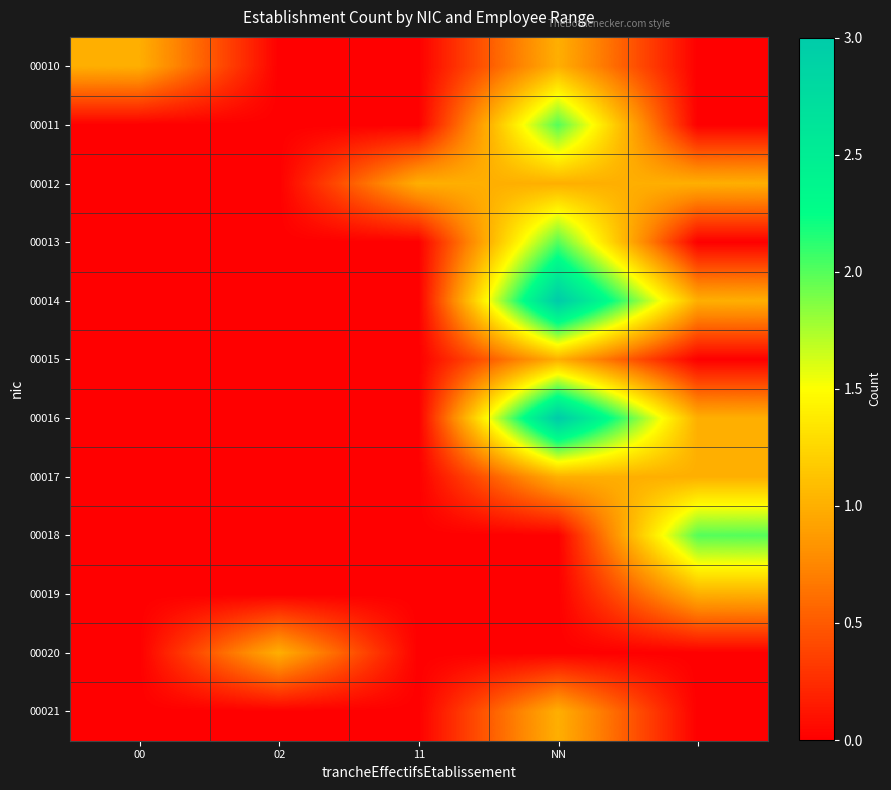

How many series are shown in this chart?

12